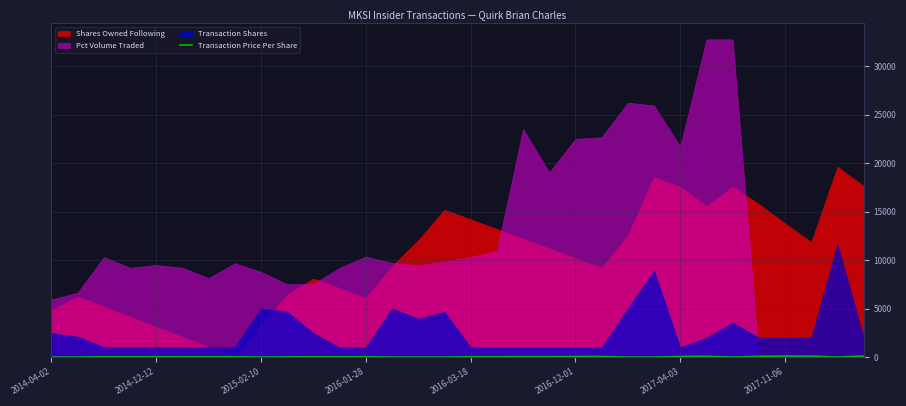

True or false: the data has more than 1 interior local peaks.

True